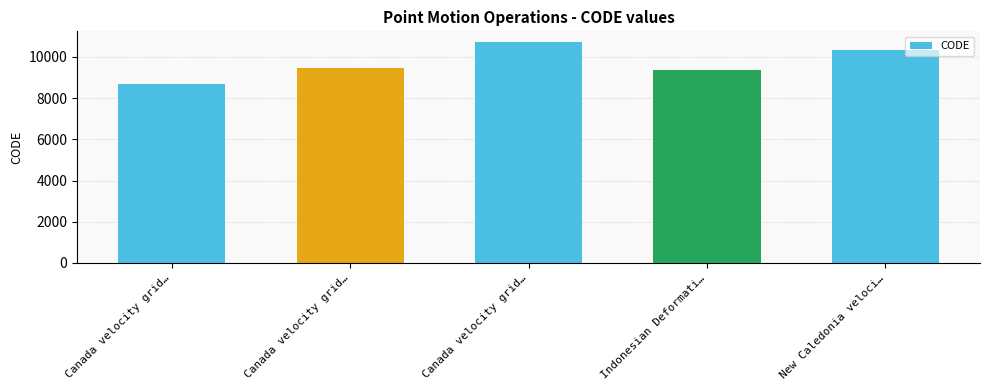

What is the sum of the values at New Caledonia veloci… and Indonesian Deformati…?

19698